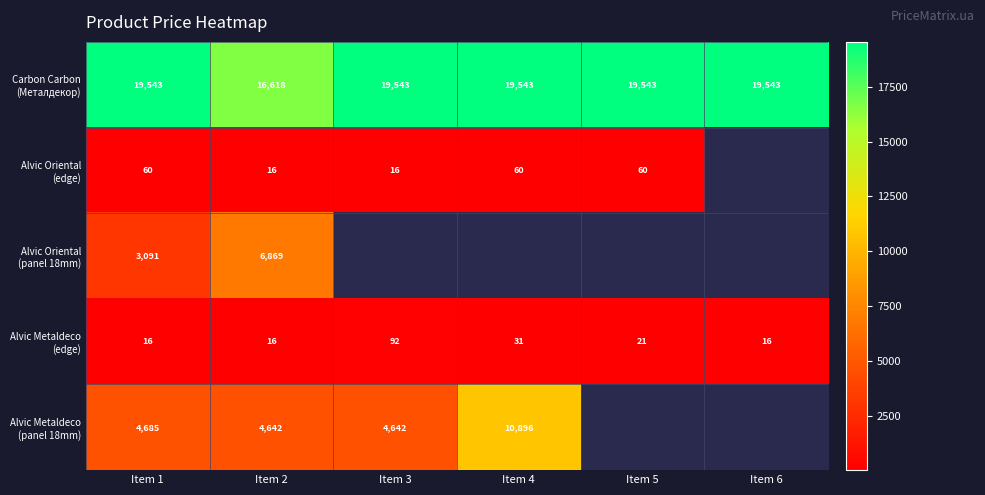

What is the total value across all series at Item 1?

27395.0